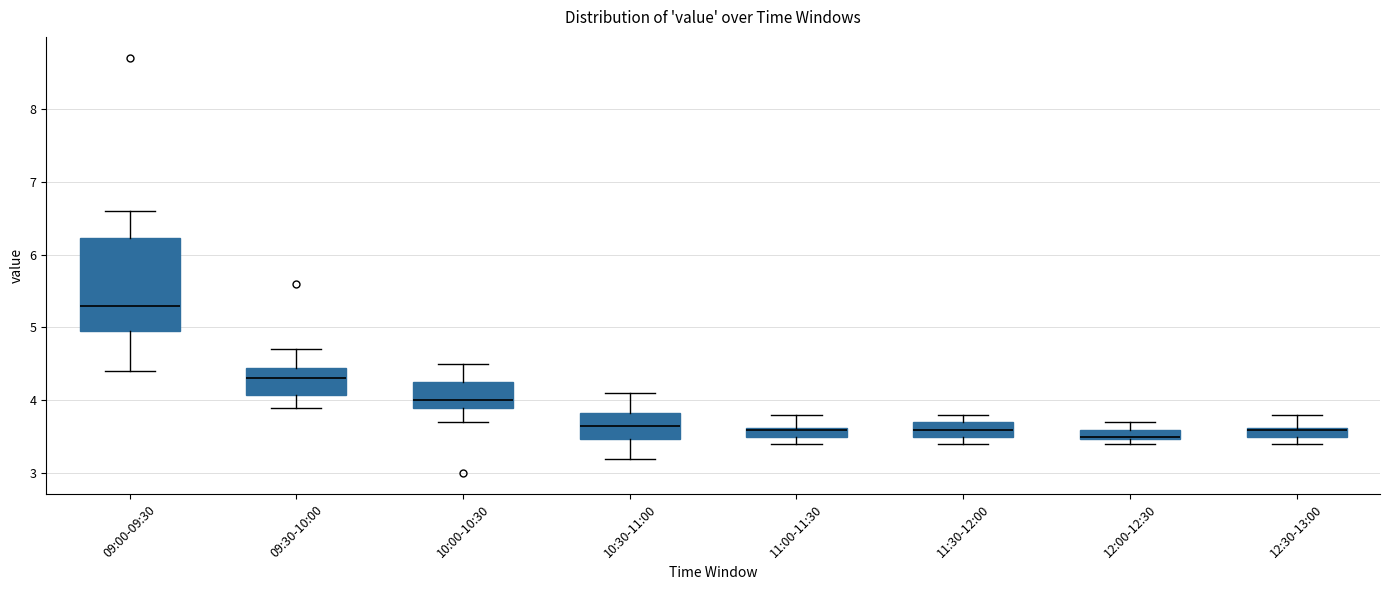

Which box is the tallest, from its lower edge to its upper edge?

09:00-09:30